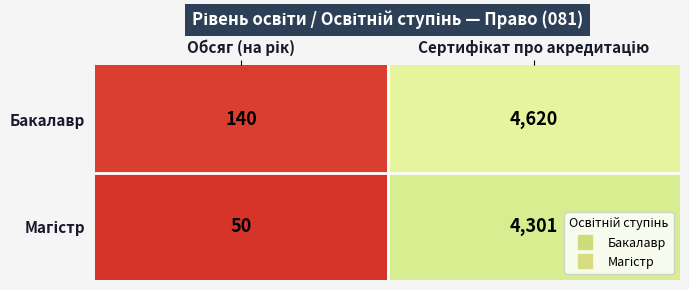

Which series has the largest total across all categories?

Бакалавр